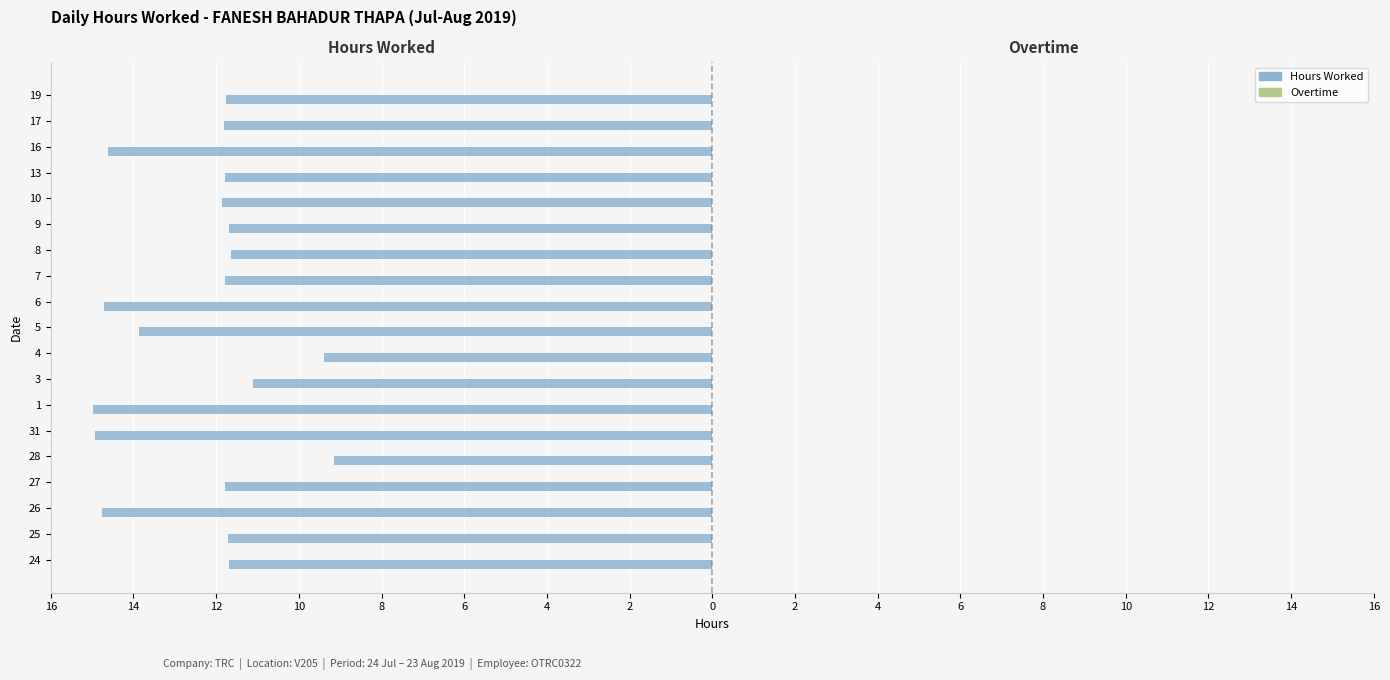

Does the chart contain any negative values?

Yes